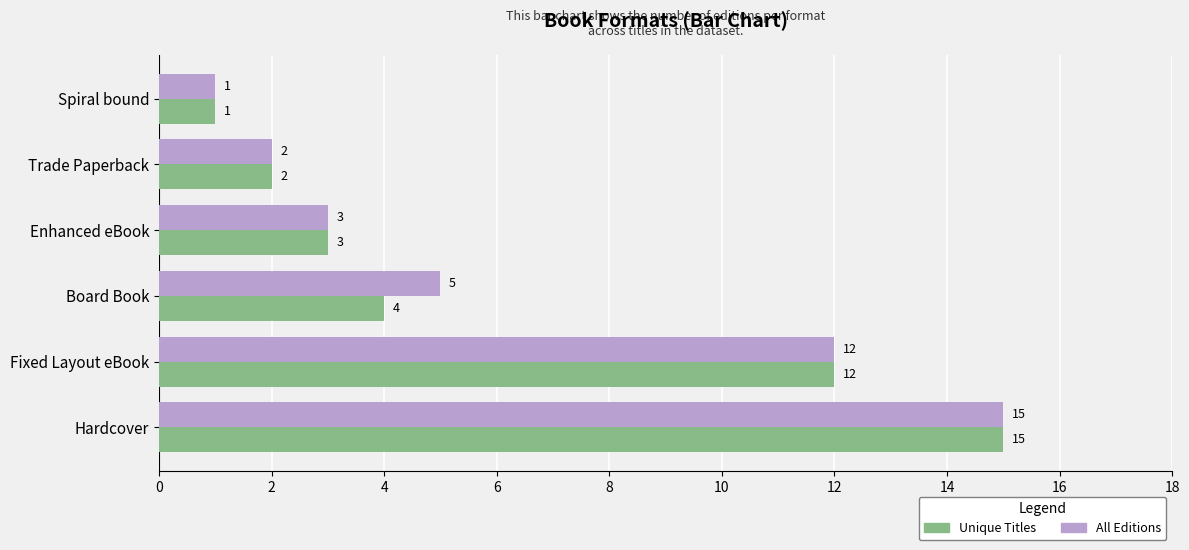

Which category has the highest value in the Unique Titles series?

Hardcover